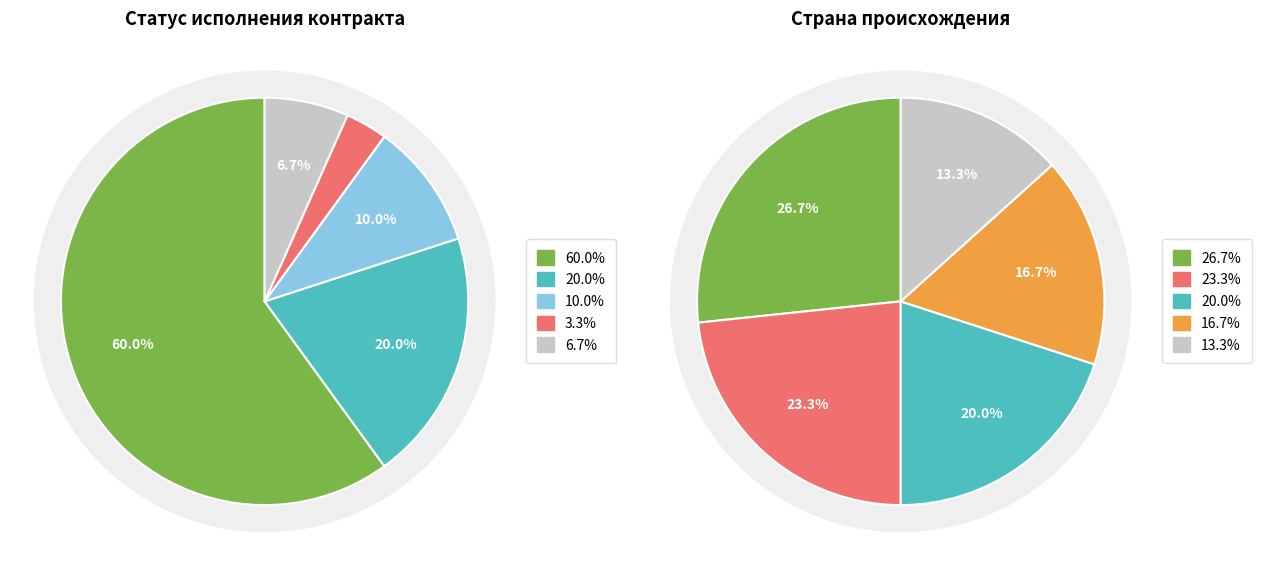

To the nearest percent, what percentage of the pie is исполнен 1 этап?

20%